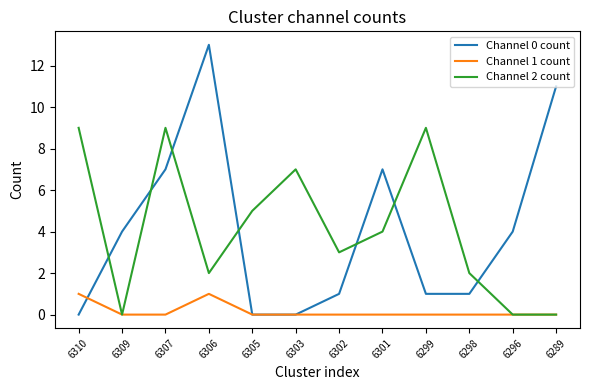

The Channel 0 count series shows 4 at 6309. True or false?

True